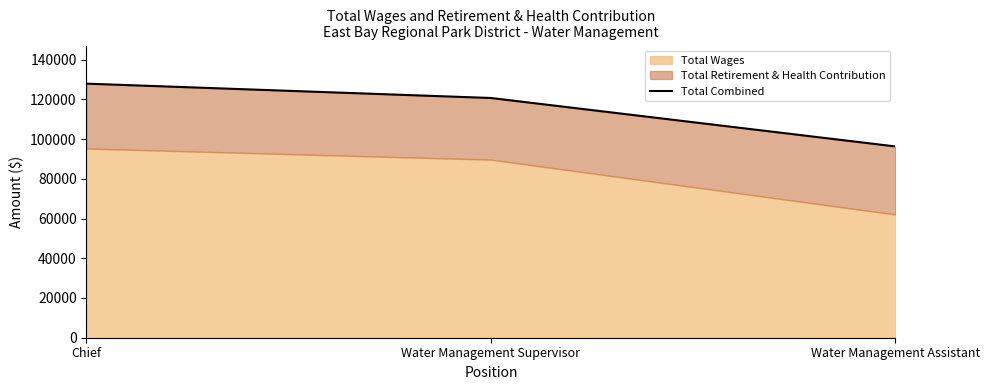

What is the maximum value shown in the chart?

127923